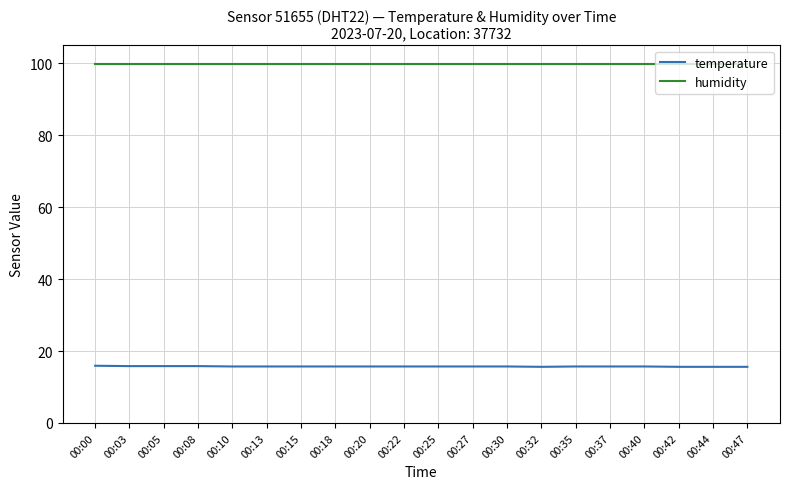

True or false: humidity has a value of 99.9 at 00:00.

True